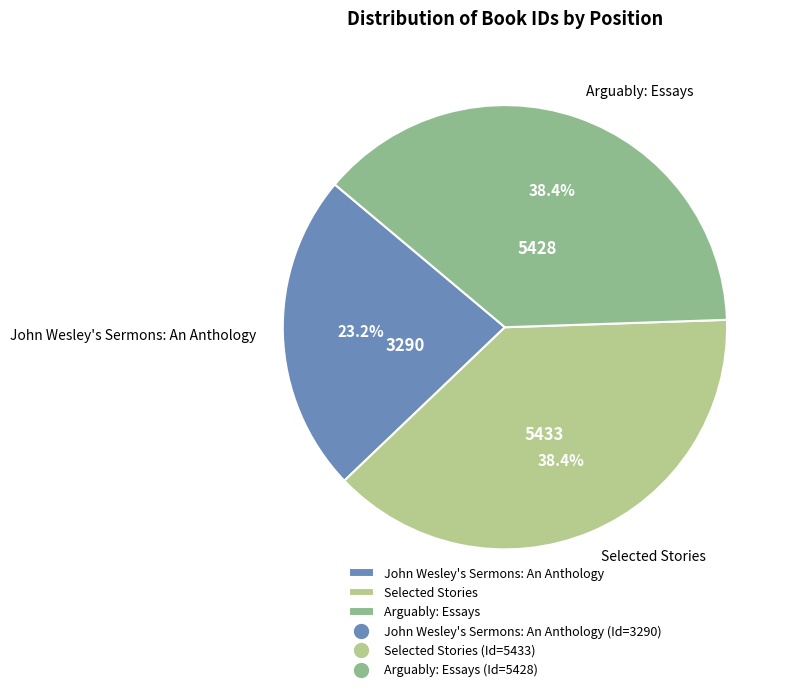

To the nearest percent, what is the difference between the largest and smallest slice percentages?

15%